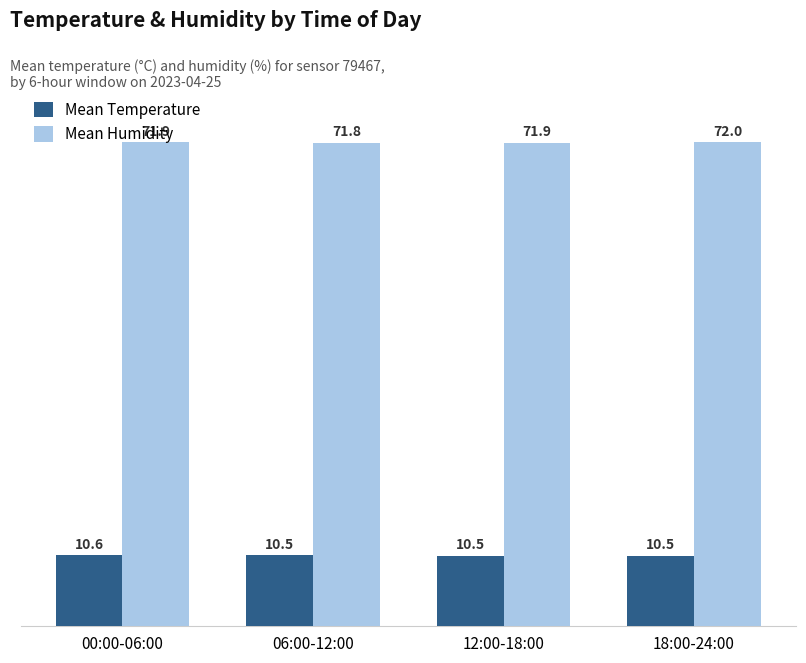

Which series has the largest range (max minus min)?

Mean Humidity